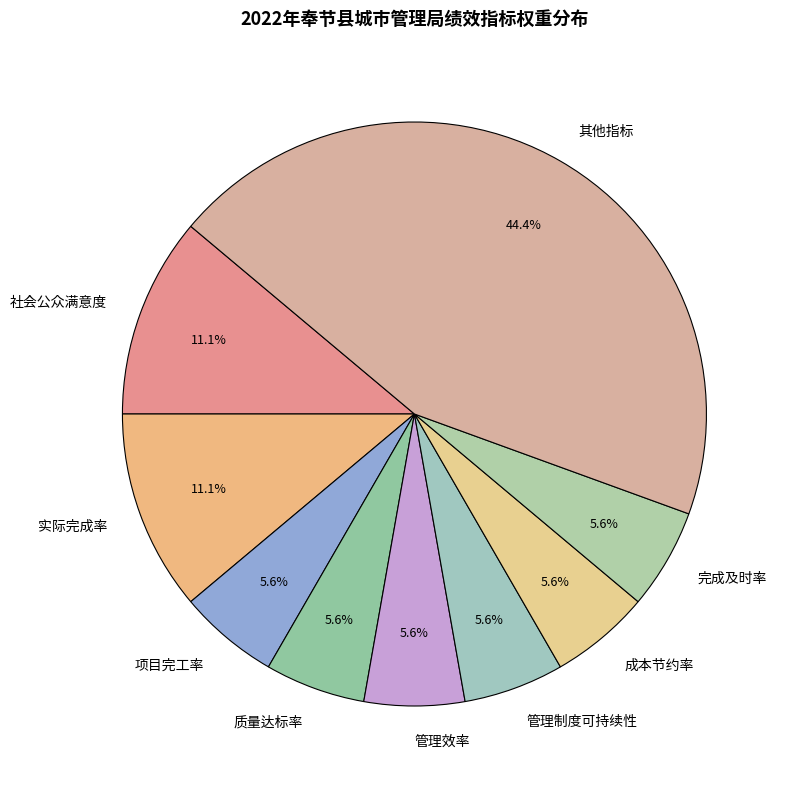

Does any single category account for the majority?

No